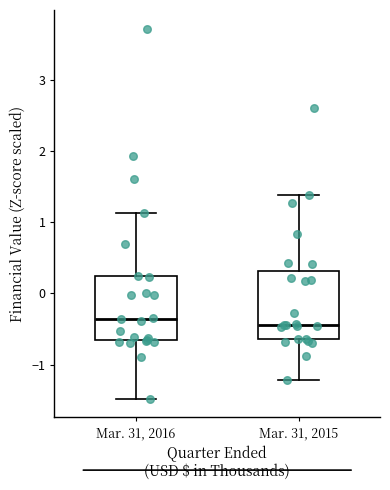

Where is the lower edge of the box for Mar. 31, 2015 on the y-axis? The values are not printed on the chart, so give them approximately, as read against the axis.

-0.6